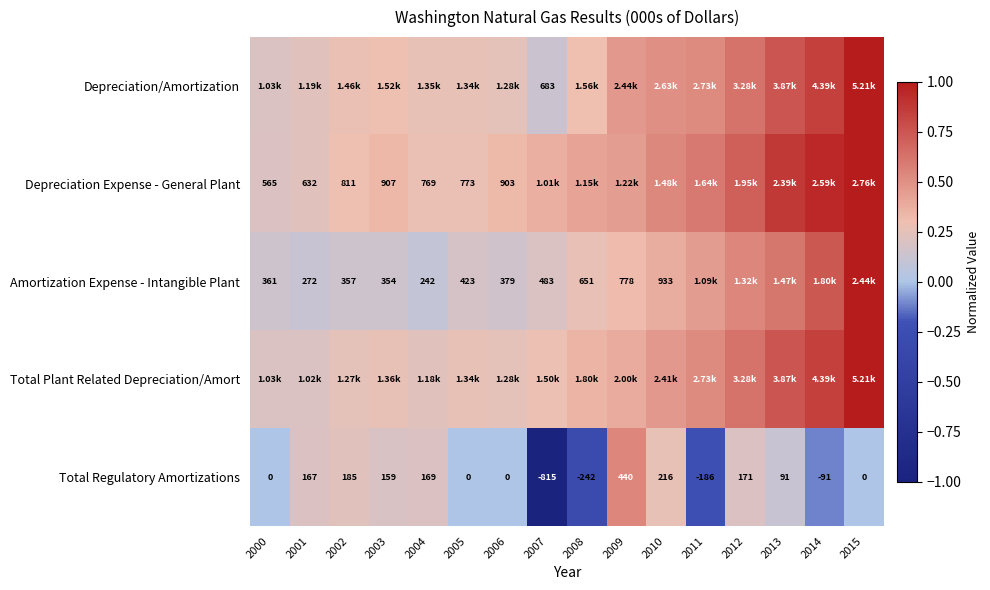

Which has a higher value, 2007 or 2015?

2015